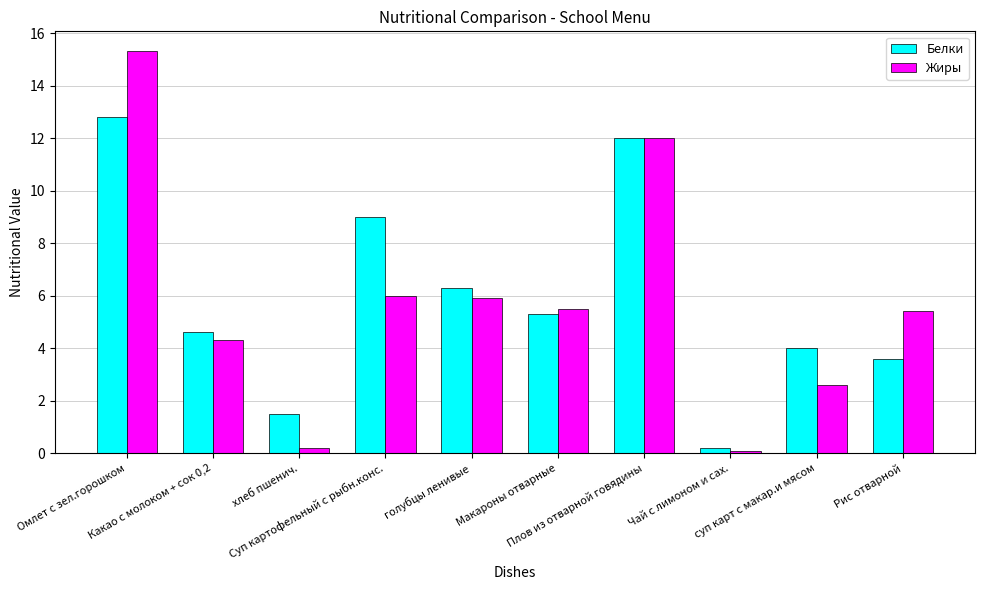

What are all the series names shown in the legend?

Белки, Жиры